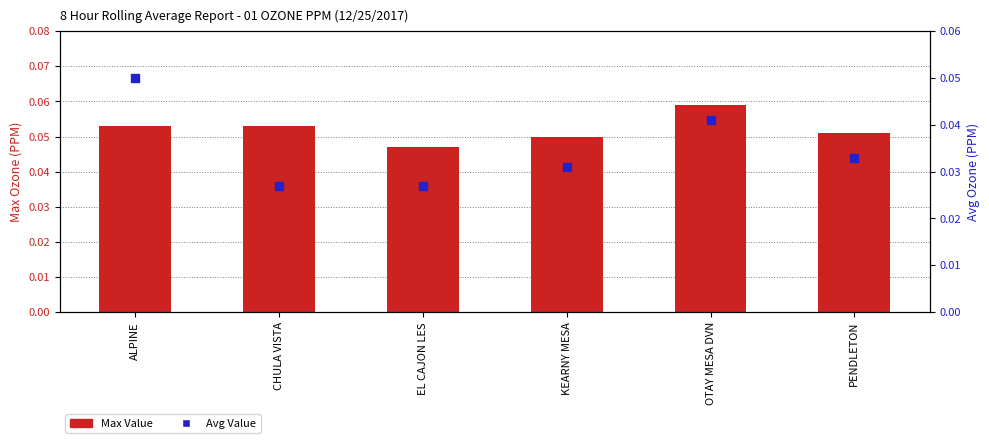

Which series has the largest total across all categories?

Max Value